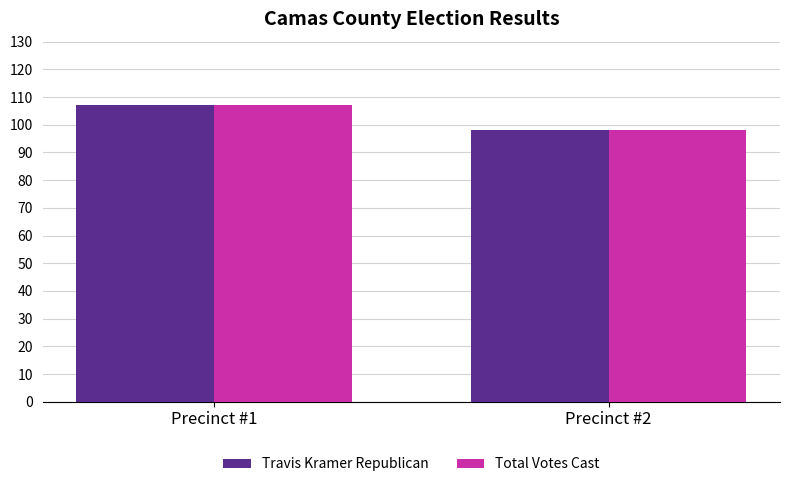

The value of Travis Kramer Republican at Precinct #2 is 98. True or false?

True